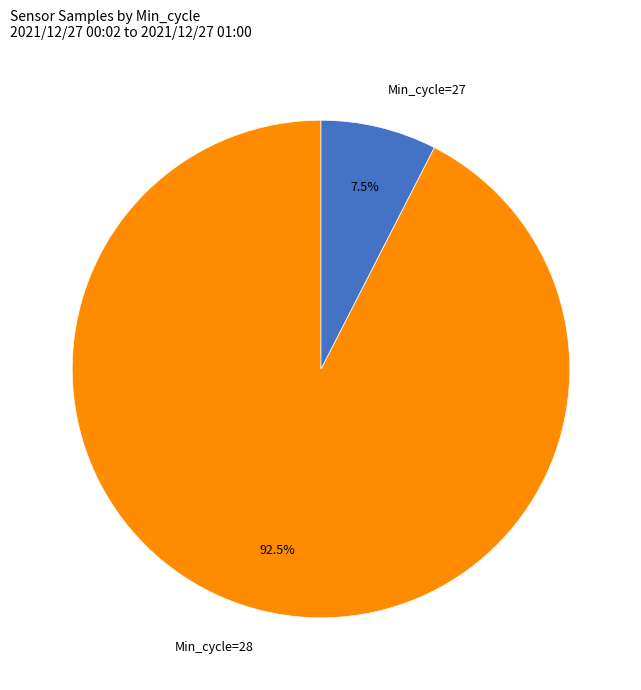

Rank the categories by value from highest to lowest.

Min_cycle=28, Min_cycle=27